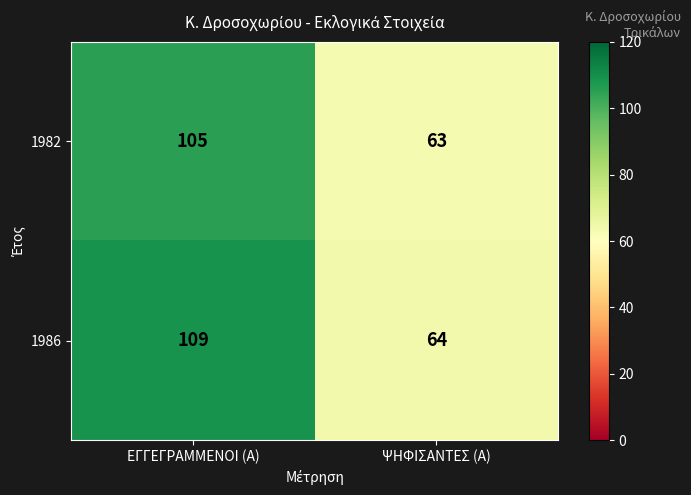

What is the difference between the 1986 values at ΨΗΦΙΣΑΝΤΕΣ (Α) and ΕΓΓΕΓΡΑΜΜΕΝΟΙ (Α)?

45